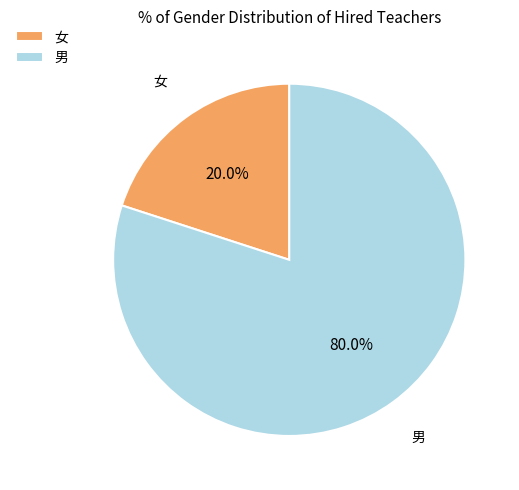

To the nearest percent, what portion does 男 represent?

80%